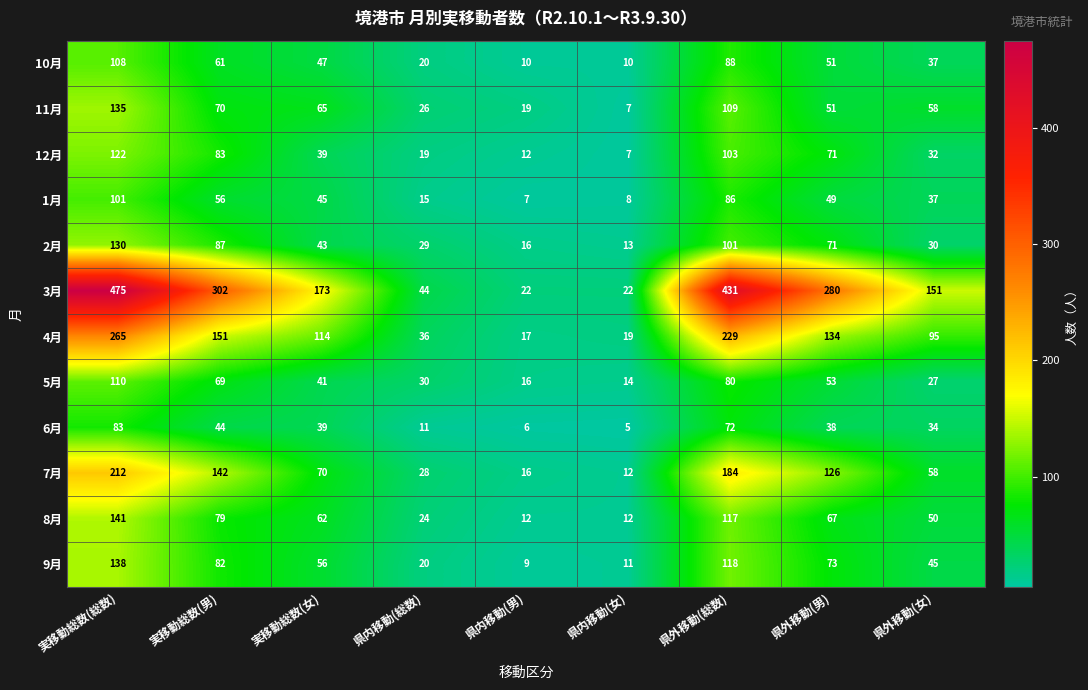

Which series has the widest spread of values?

3月